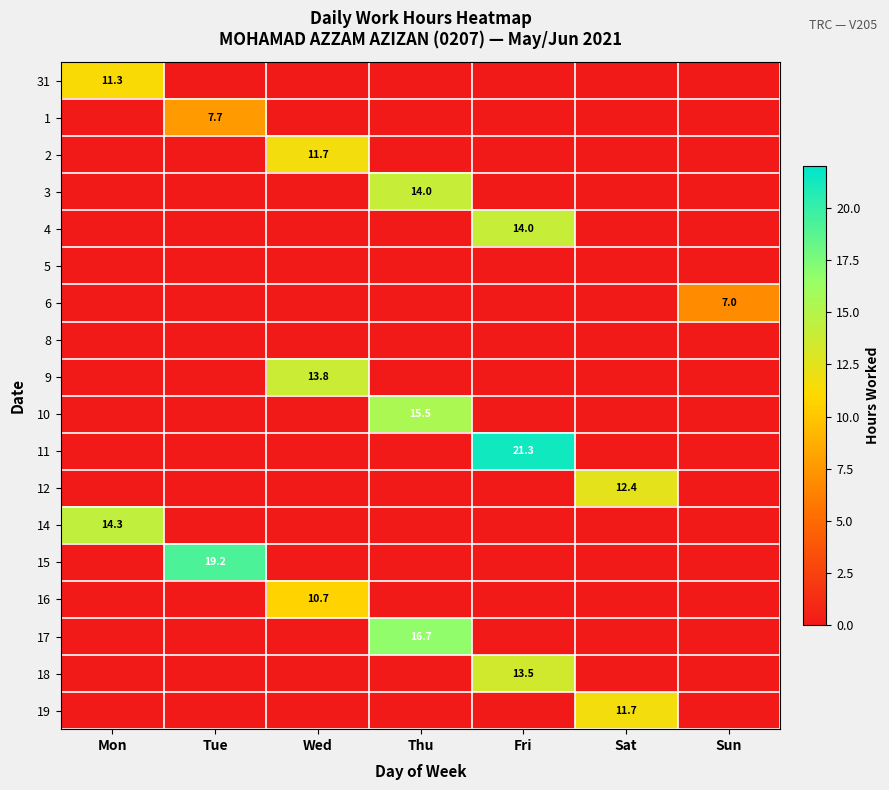

What is the difference between the highest and lowest values at Mon?

14.3